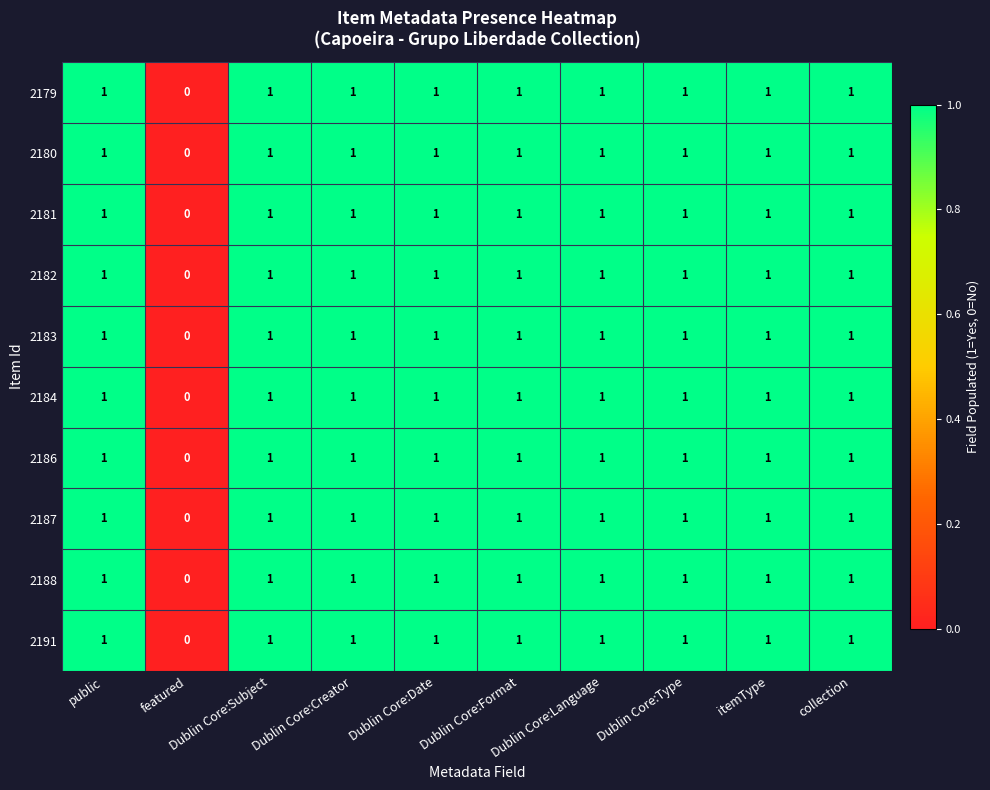

What is the total value across all series at Dublin Core:Language?

10